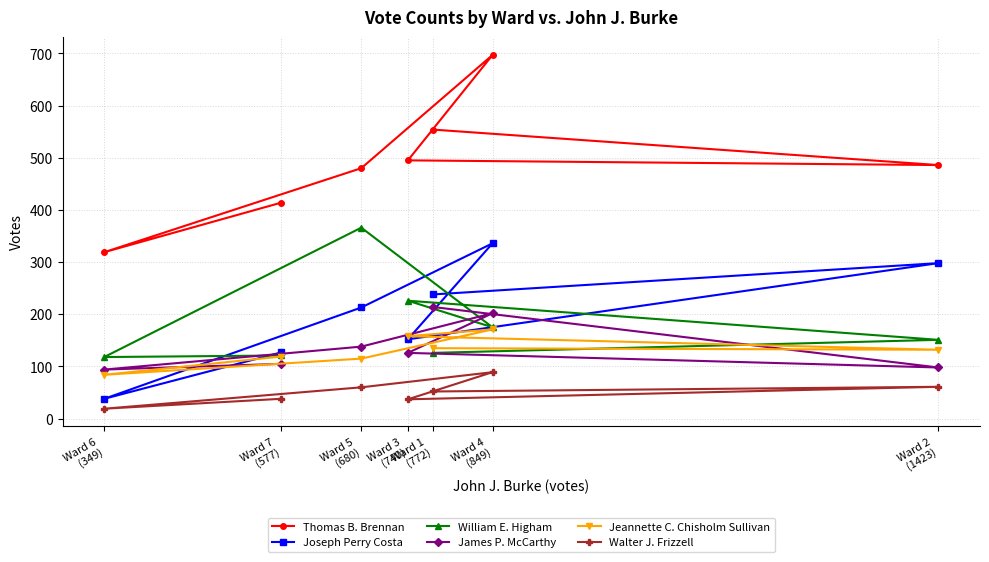

The value of James P. McCarthy at Ward 3
(740) is 171. True or false?

False